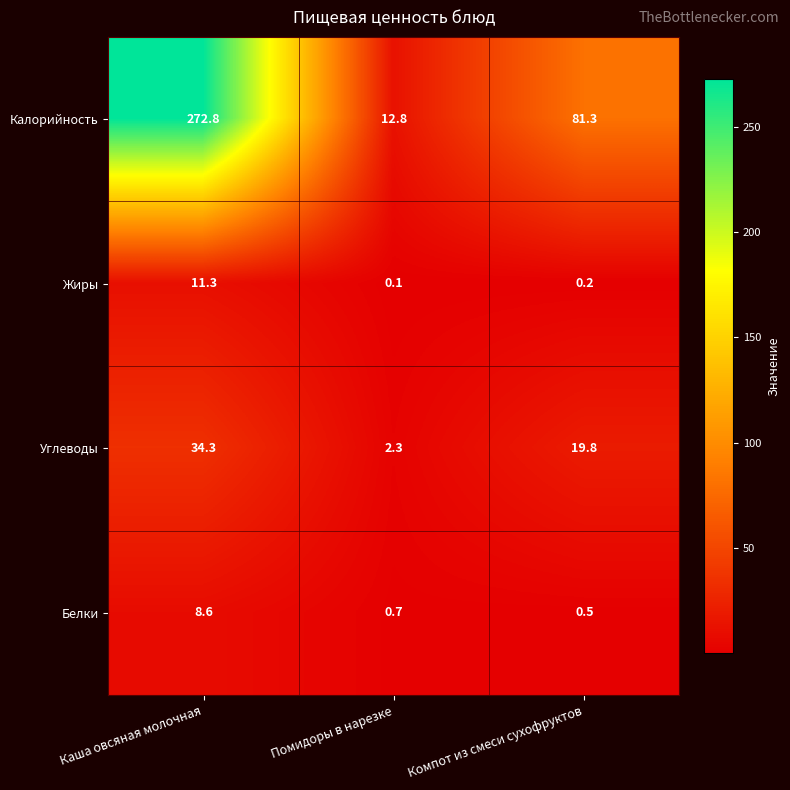

Which series has the widest spread of values?

Калорийность